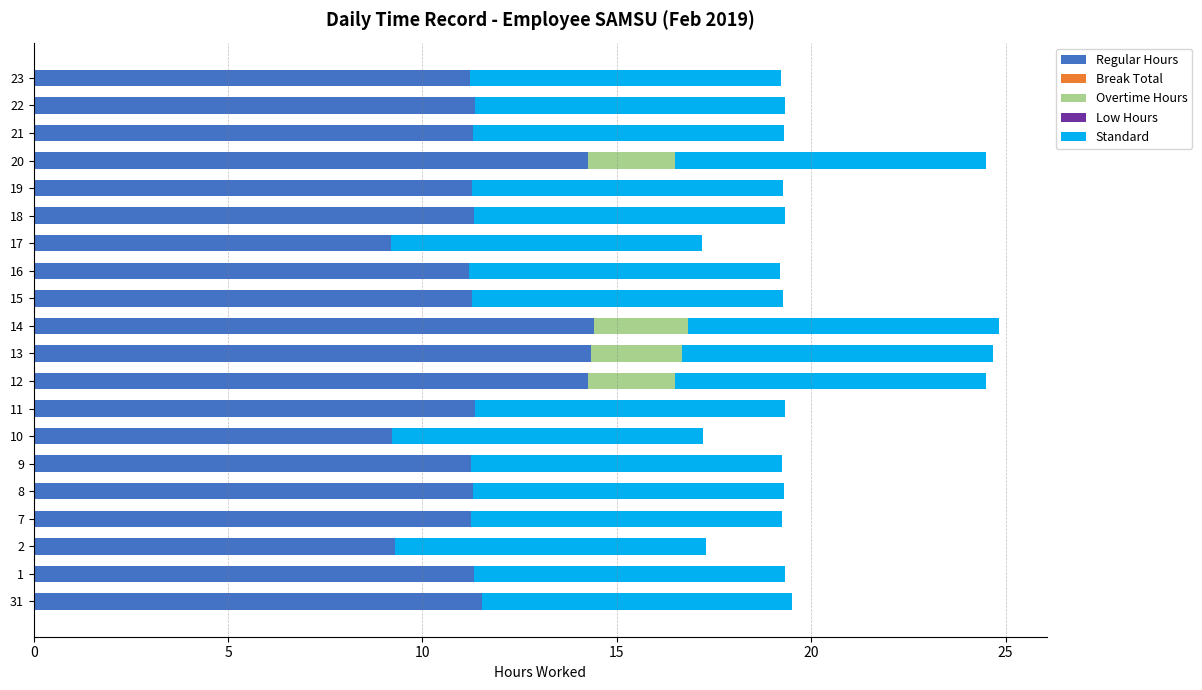

What is the total value across all series at 16?

19.2